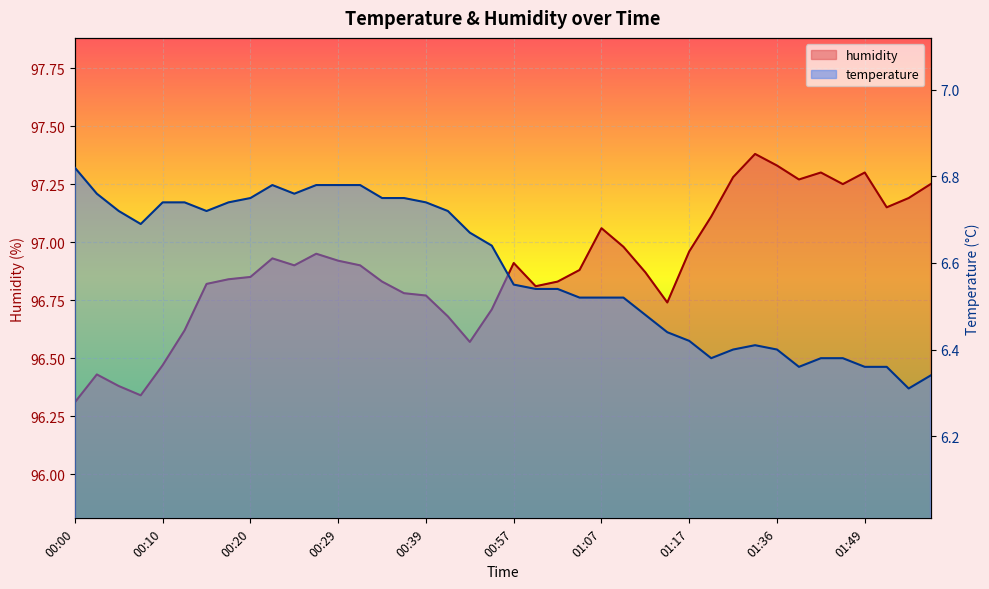

What is the difference between the maximum and minimum values in the temperature series?

0.5